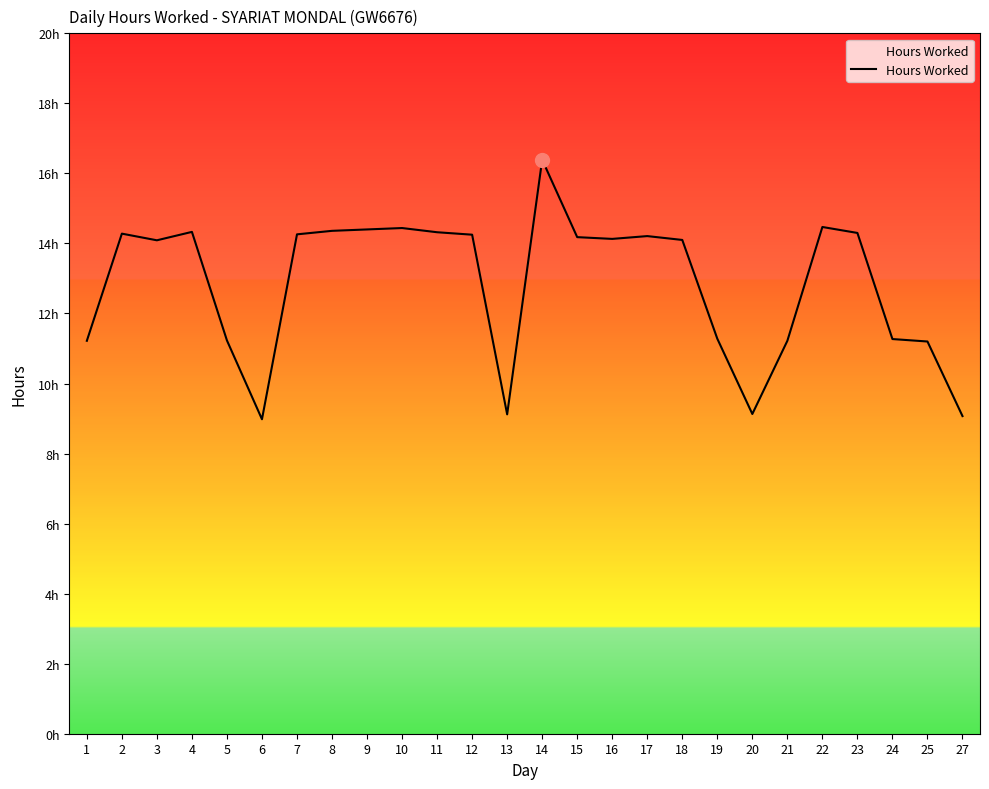

List the labels in order of value, smallest first.

6, 27, 13, 20, 25, 1, 21, 5, 24, 19, 3, 18, 16, 15, 17, 12, 7, 2, 23, 11, 4, 8, 9, 10, 22, 14